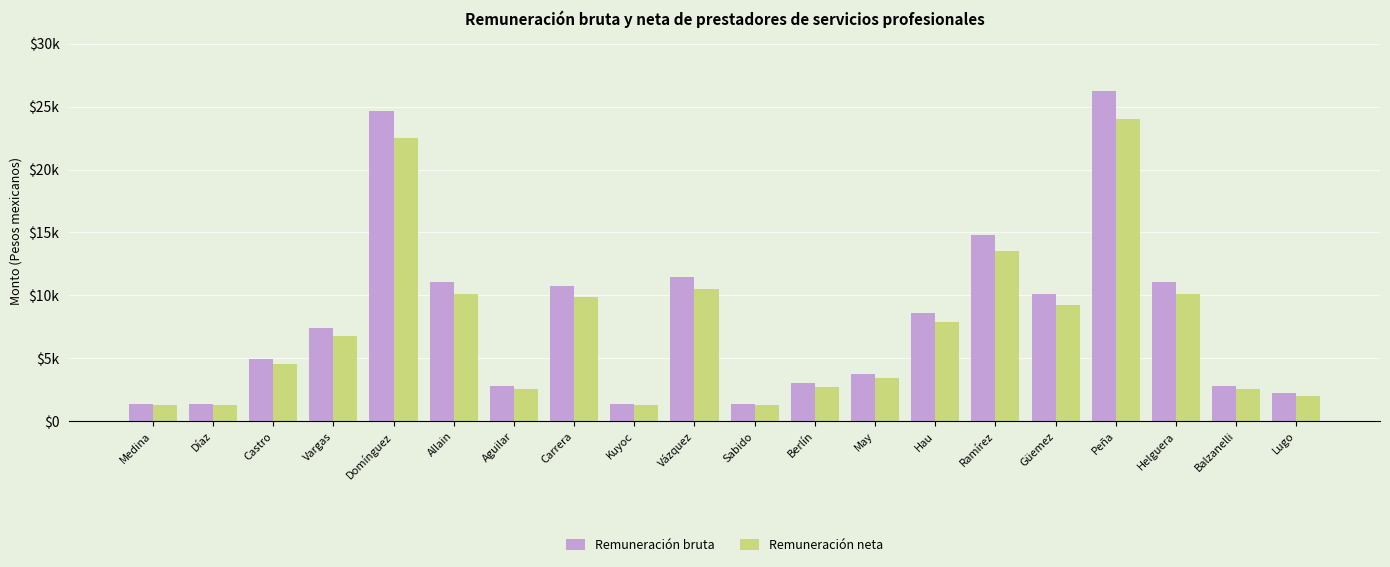

Does the chart contain stacked bars?

No